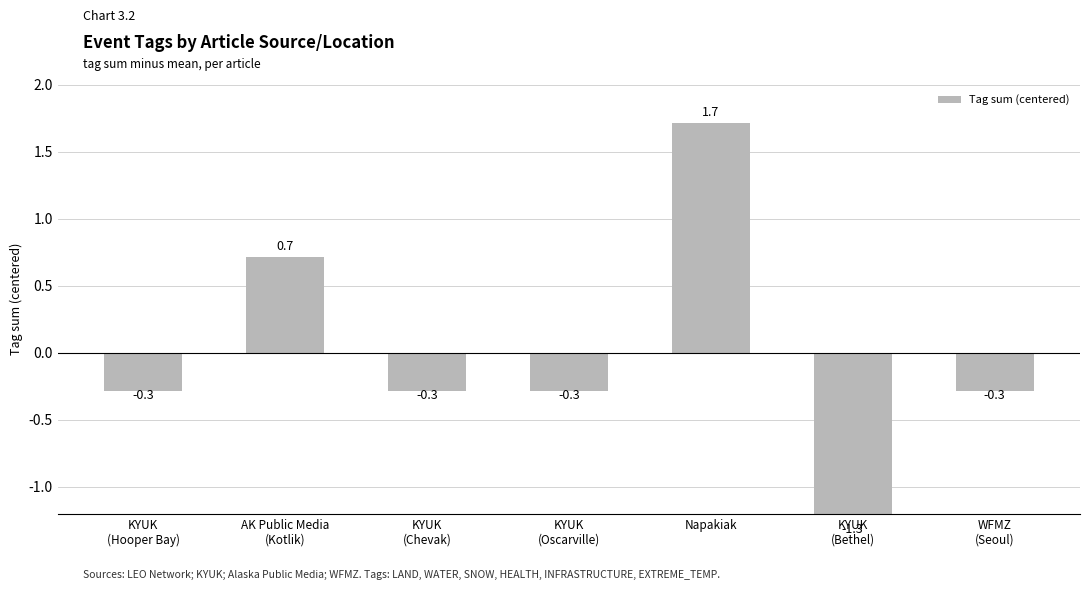

Reading left to right, list all the values displayed in this chart.

KYUK
(Hooper Bay)=-0.3	AK Public Media
(Kotlik)=0.7	KYUK
(Chevak)=-0.3	KYUK
(Oscarville)=-0.3	Napakiak=1.7	KYUK
(Bethel)=-1.3	WFMZ
(Seoul)=-0.3